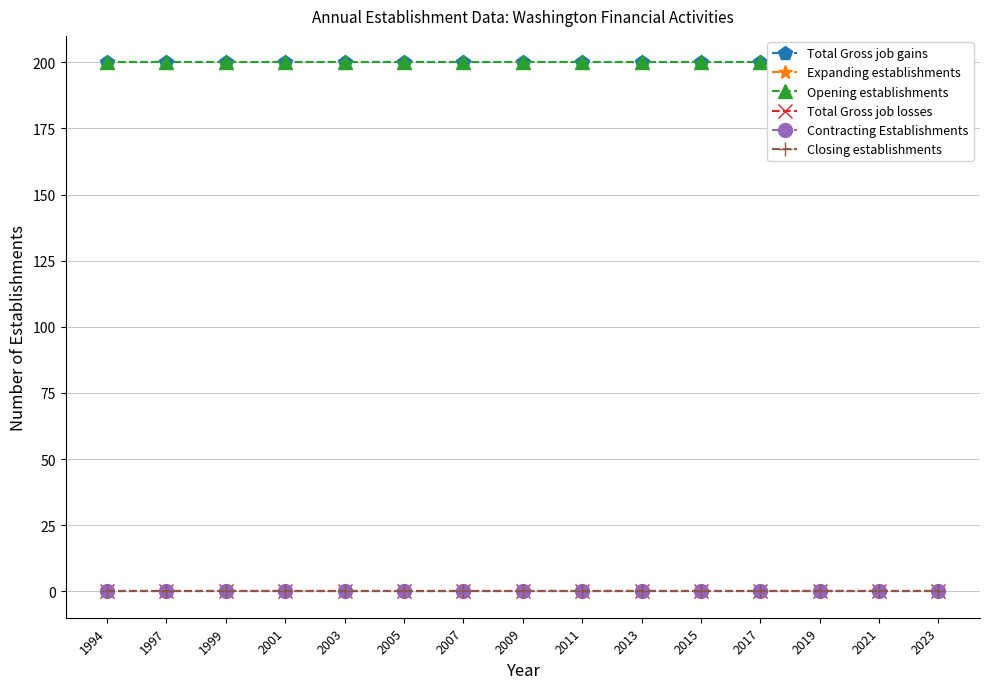

True or false: Total Gross job gains has more than 0 points higher than both neighbors.

False